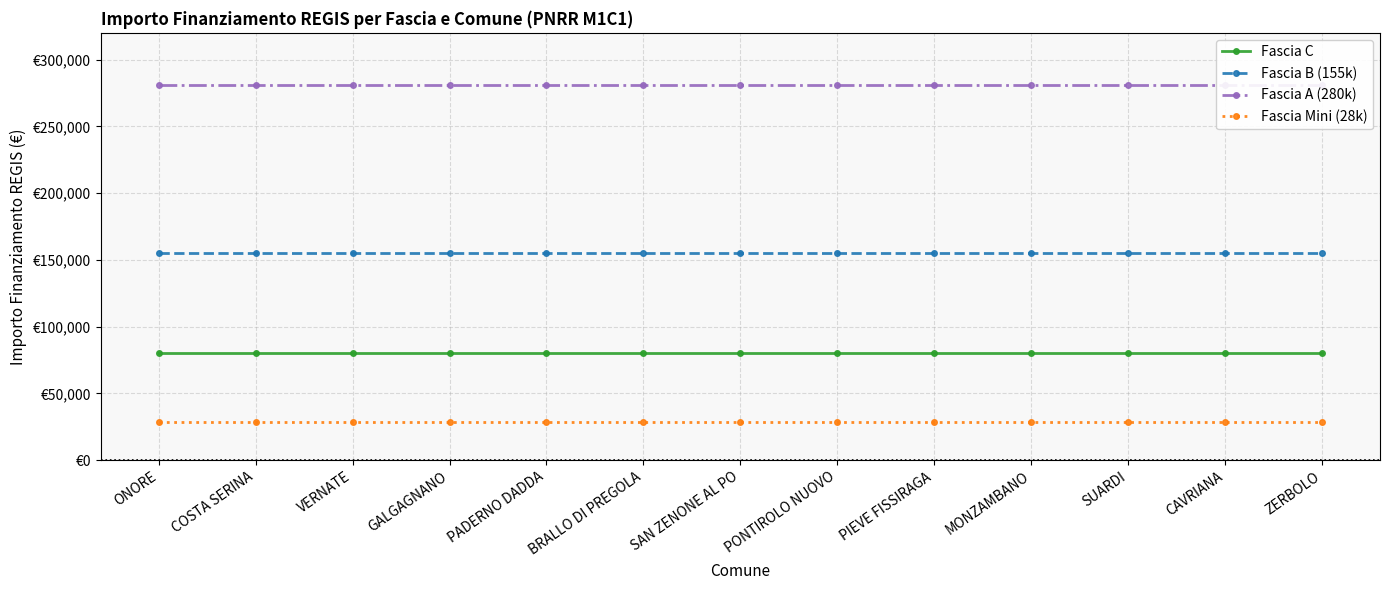

List the labels in order of Fascia A (280k) value, smallest first.

ONORE, COSTA SERINA, VERNATE, GALGAGNANO, PADERNO DADDA, BRALLO DI PREGOLA, SAN ZENONE AL PO, PONTIROLO NUOVO, PIEVE FISSIRAGA, MONZAMBANO, SUARDI, CAVRIANA, ZERBOLO